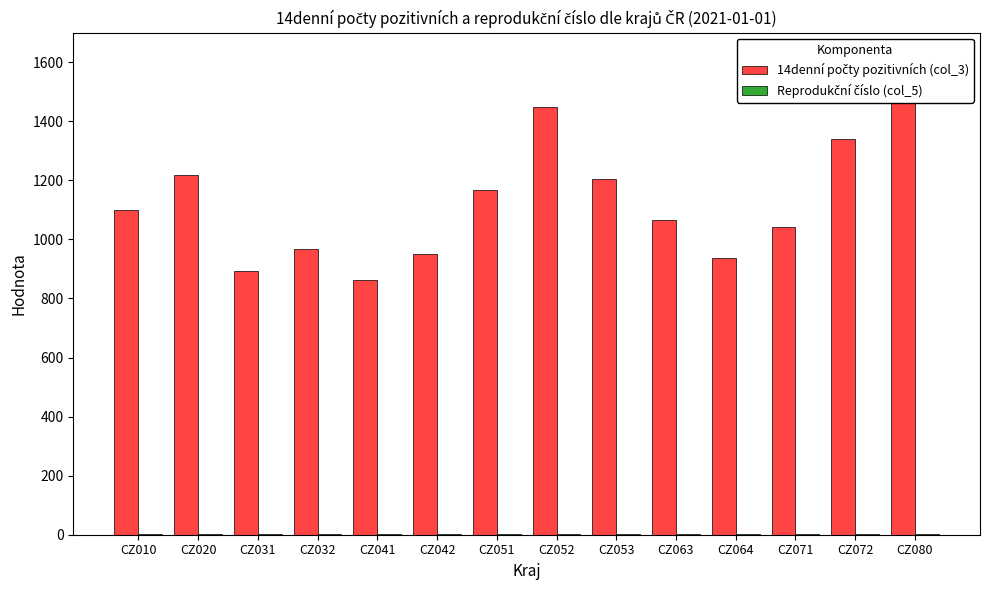

Between CZ064 and CZ080, which series saw the biggest shift?

14denní počty pozitivních (col_3)